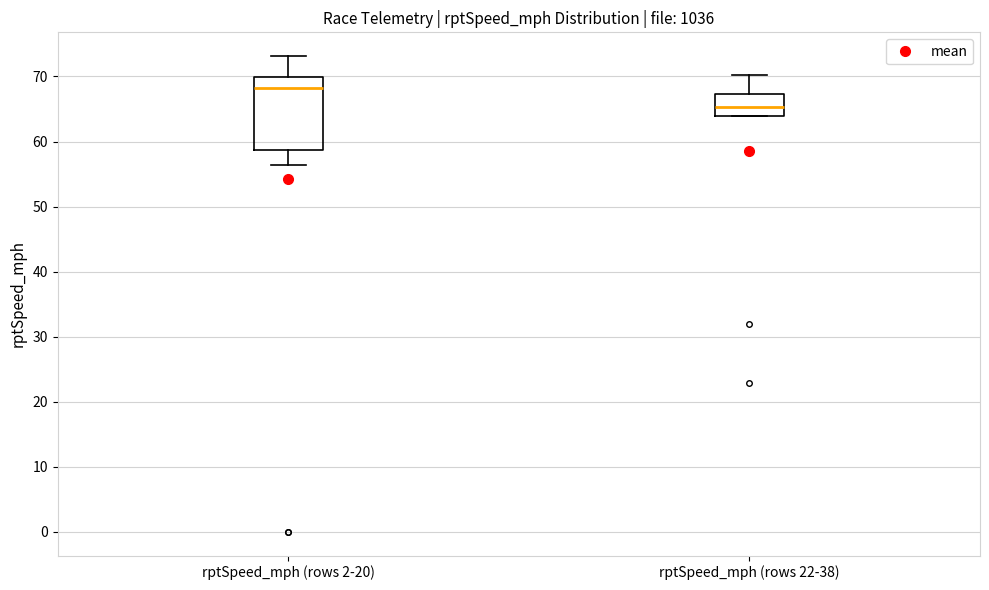

Comparing the boxes themselves (not the whiskers), which one is the tallest?

rptSpeed_mph (rows 2-20)